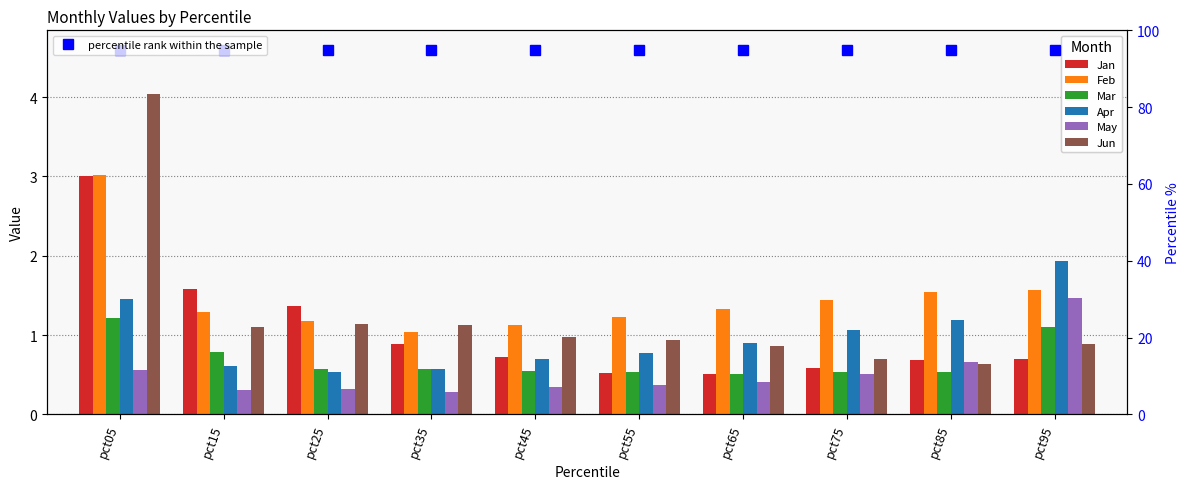

What is the approximate value of Jun at pct05?

4.0